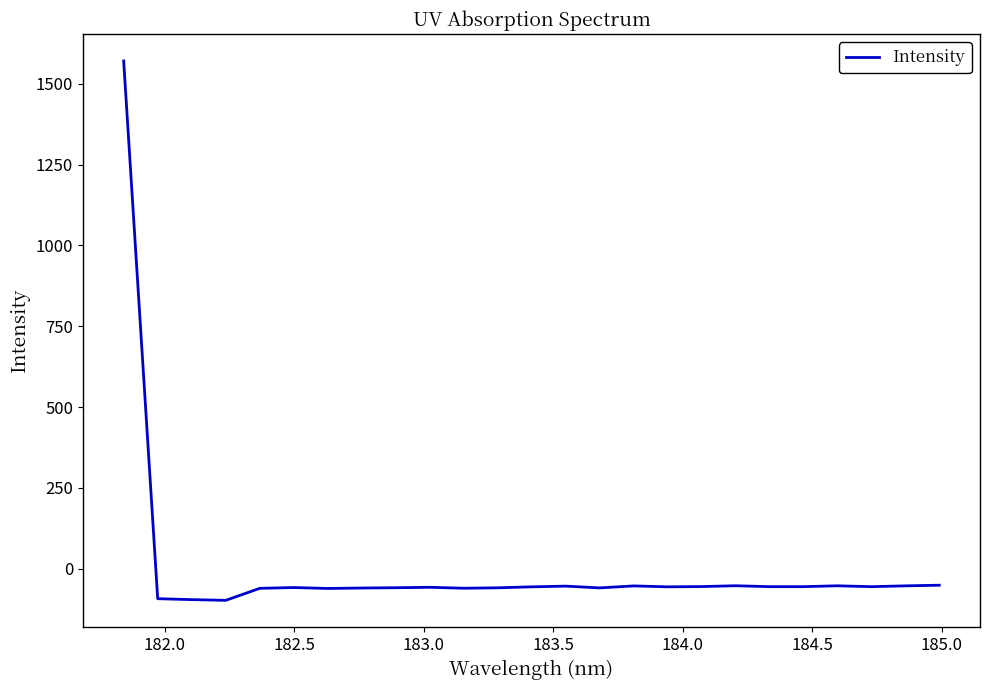

What is the maximum value shown in the chart?

1570.5